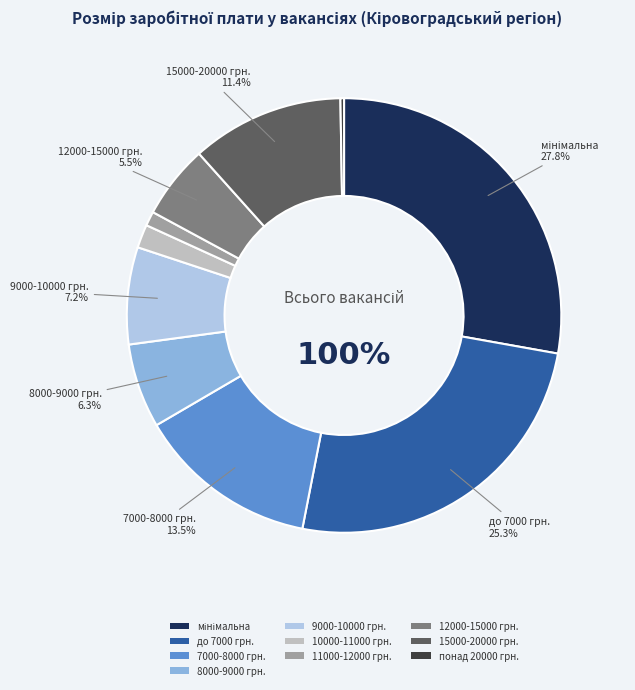

Between 10000-11000 грн. and 11000-12000 грн., which is larger?

10000-11000 грн.